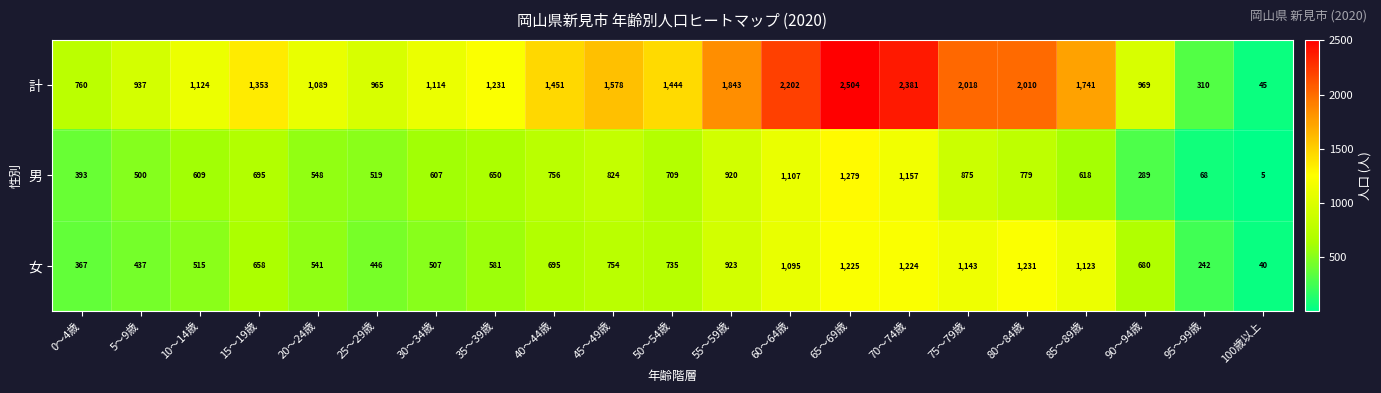

What is the sum of all 計 values?

29069